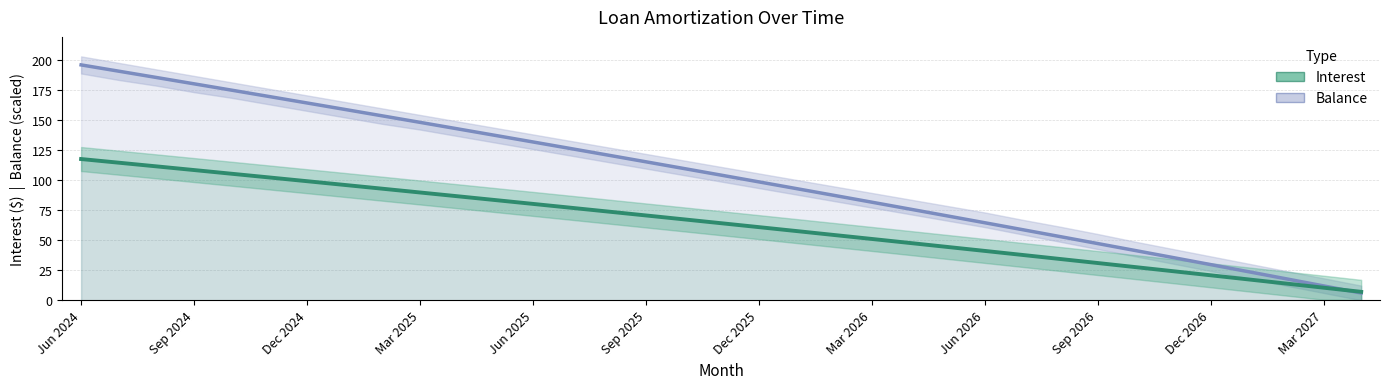

What is the total value across all series at Dec 2025?

159.6